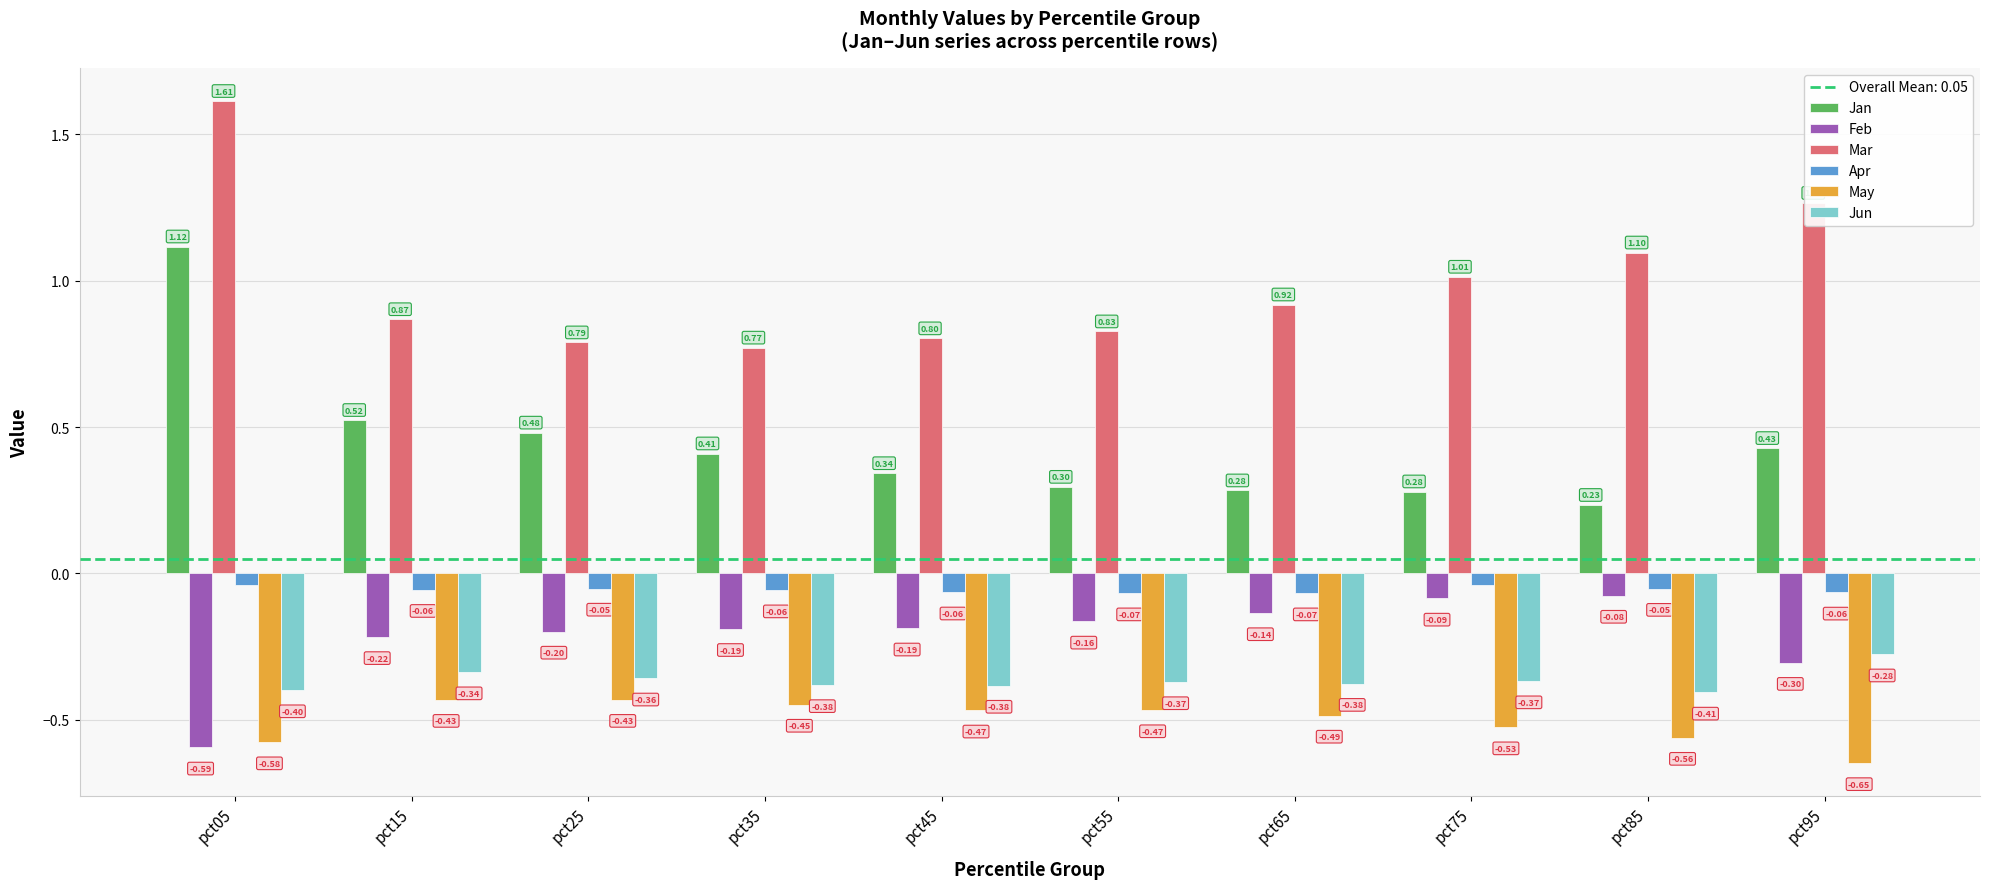

How many distinct data groups are displayed?

6